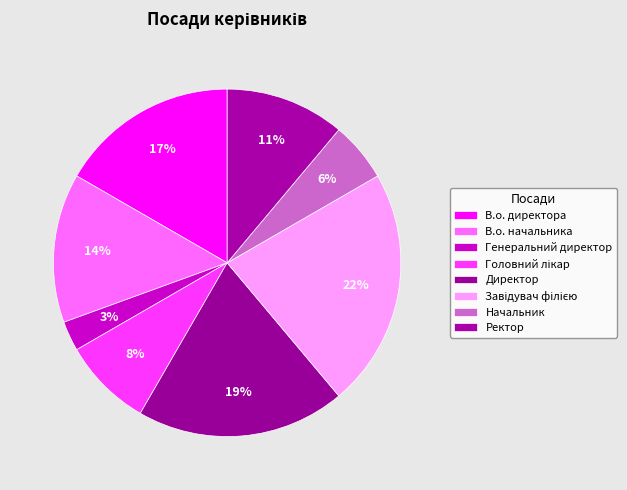

To the nearest percent, what percentage of the pie is В.о. начальника?

14%